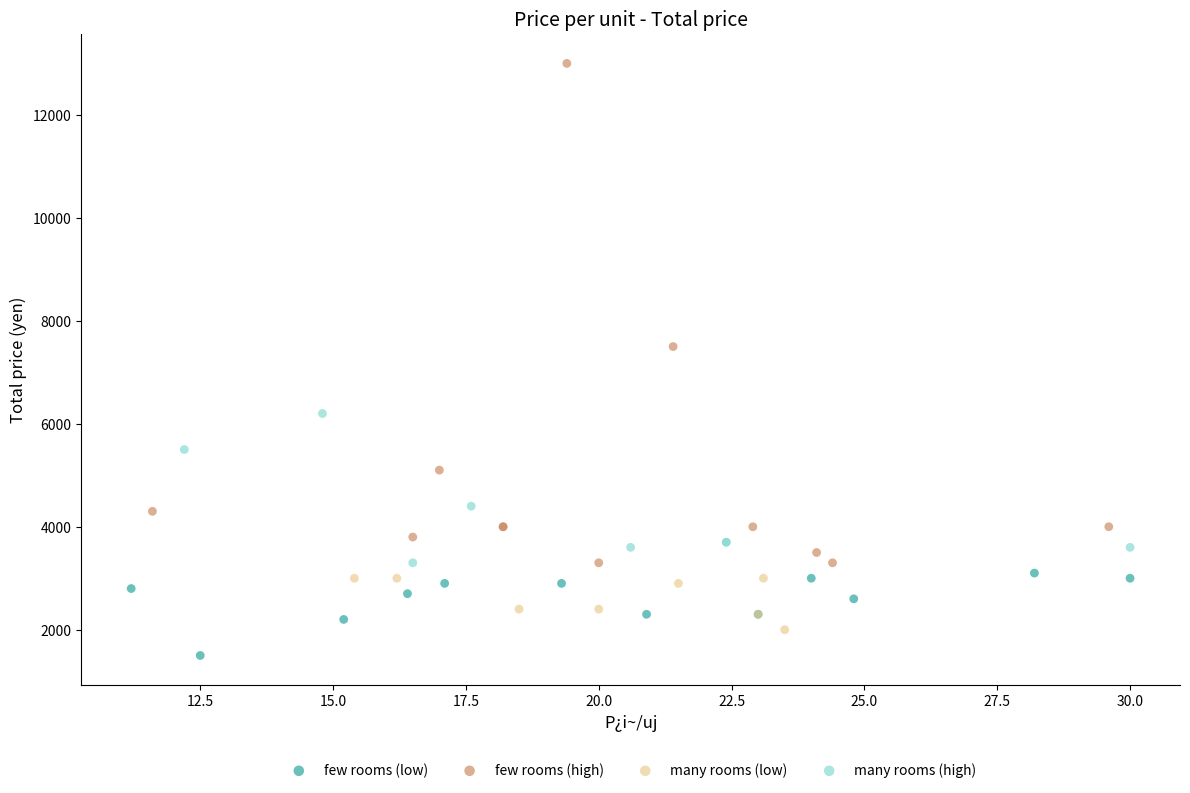

Which series reaches the maximum Y coordinate?

few rooms (high)